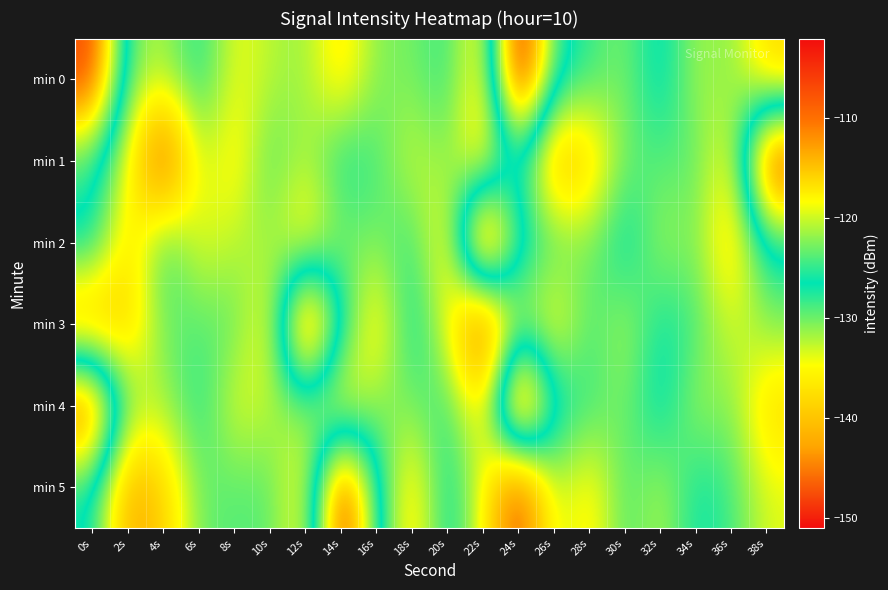

Which series changed the most between 20s and 38s?

min 1